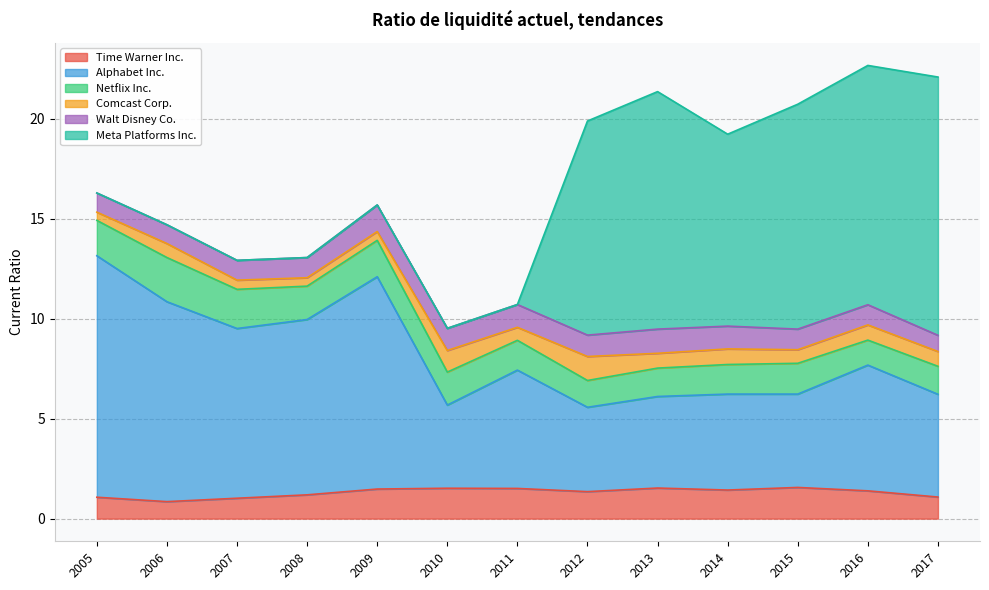

Reading left to right, extract all data points from this chart.

Time Warner Inc.: 1.1	0.8	1.0	1.2	1.5	1.5	1.5	1.4	1.5	1.4	1.6	1.4	1.1
Alphabet Inc.: 12.1	10.0	8.5	8.8	10.6	4.2	5.9	4.2	4.6	4.8	4.7	6.3	5.1
Netflix Inc.: 1.8	2.2	2.0	1.7	1.8	1.6	1.5	1.3	1.4	1.5	1.5	1.2	1.4
Comcast Corp.: 0.4	0.7	0.5	0.4	0.4	1.1	0.7	1.2	0.7	0.8	0.7	0.8	0.7
Walt Disney Co.: 1.0	0.9	1.0	1.0	1.3	1.1	1.1	1.1	1.2	1.1	1.0	1.0	0.8
Meta Platforms Inc.: 0.0	0.0	0.0	0.0	0.0	0.0	0.0	10.7	11.9	9.6	11.2	12.0	12.9